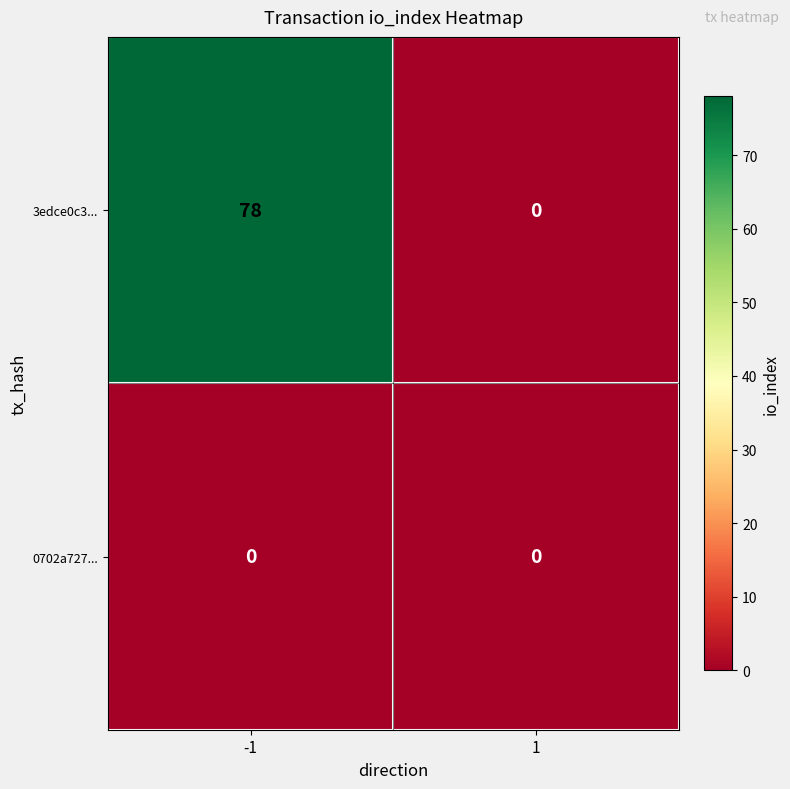

Read the 3edce0c3... value at -1, to the nearest 10.

80